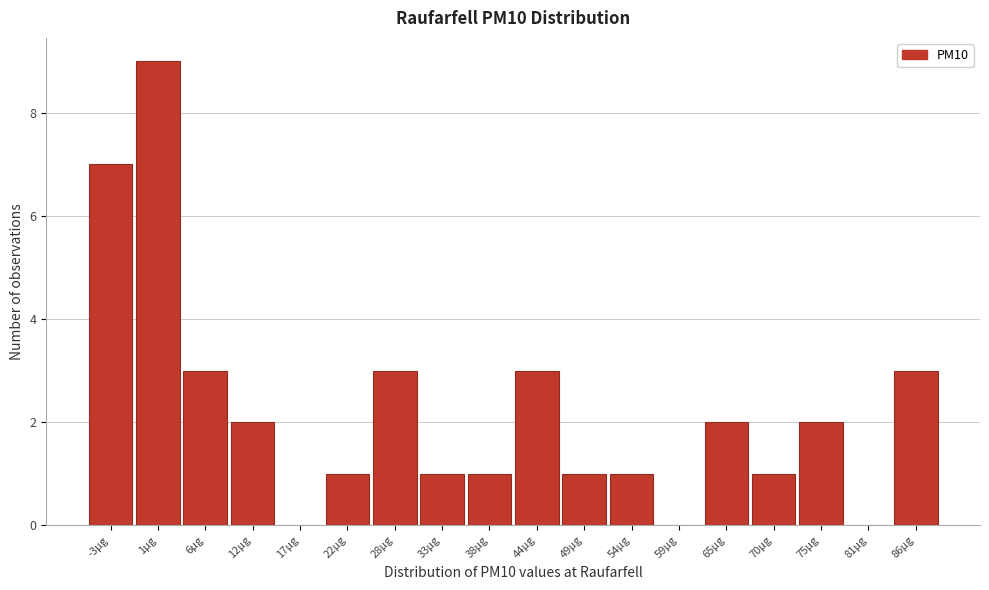

Reading left to right, what are all the values shown in this chart?

-3µg=7	1µg=9	6µg=3	12µg=2	17µg=0	22µg=1	28µg=3	33µg=1	38µg=1	44µg=3	49µg=1	54µg=1	59µg=0	65µg=2	70µg=1	75µg=2	81µg=0	86µg=3